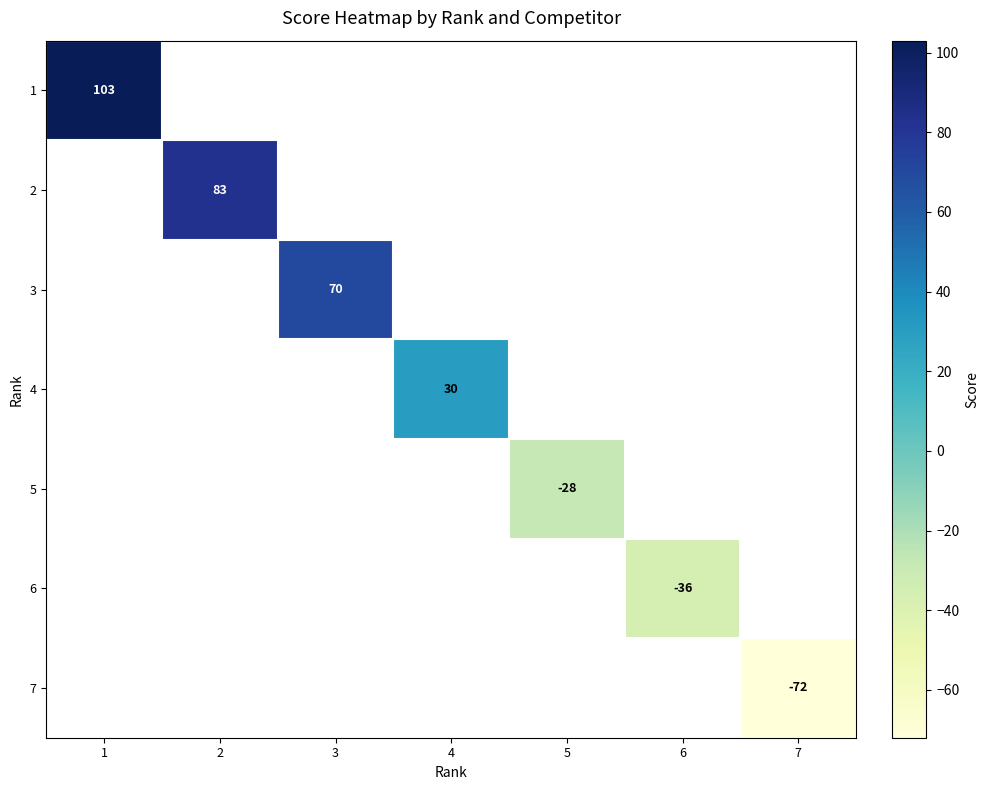

At which category does the chart reach its peak across all series?

1